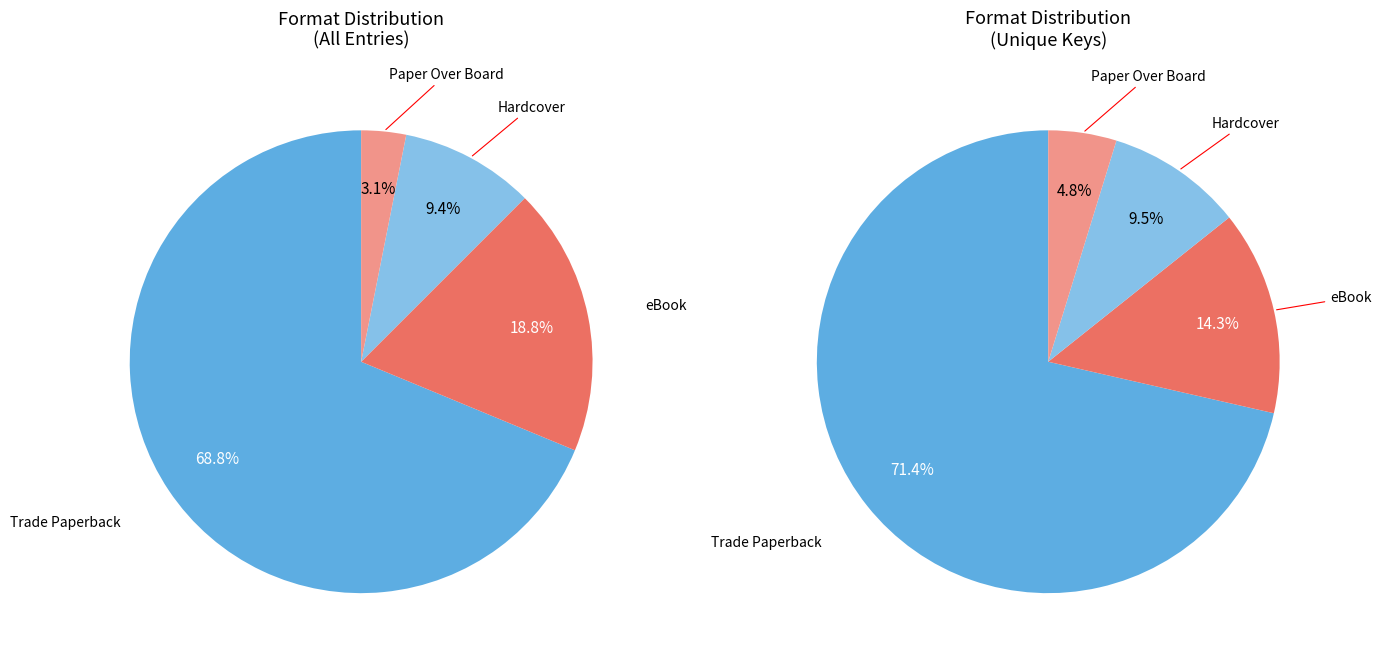

Does any single category account for the majority?

Yes